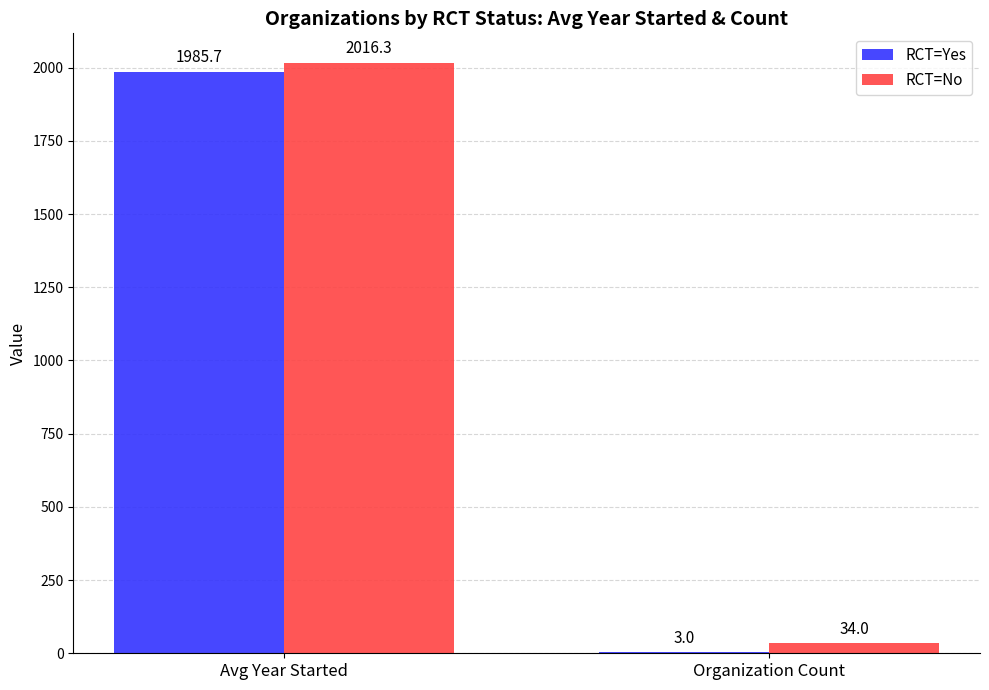

Which series has the largest range (max minus min)?

RCT=Yes